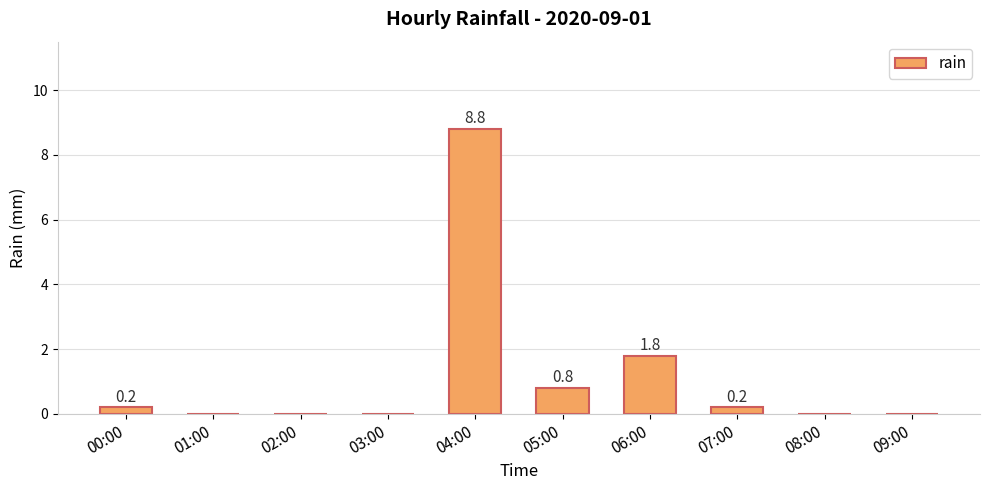

Is it true that the value at 06:00 is 2.9?

False